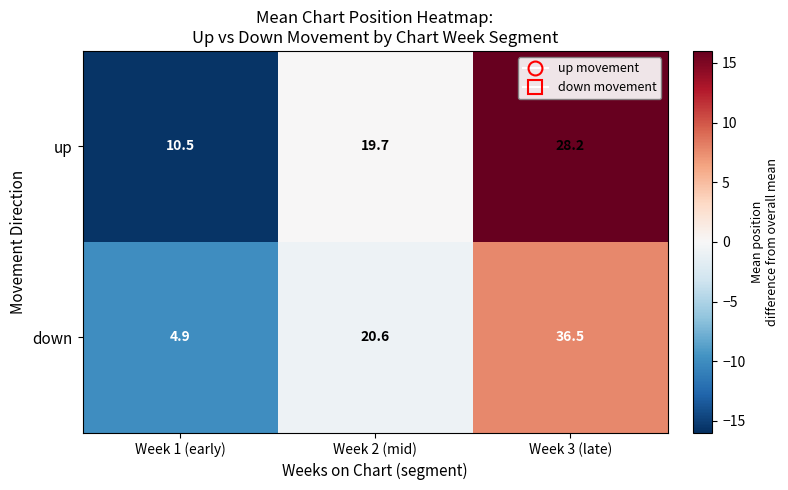

Which series changed the most between Week 1 (early) and Week 3 (late)?

down